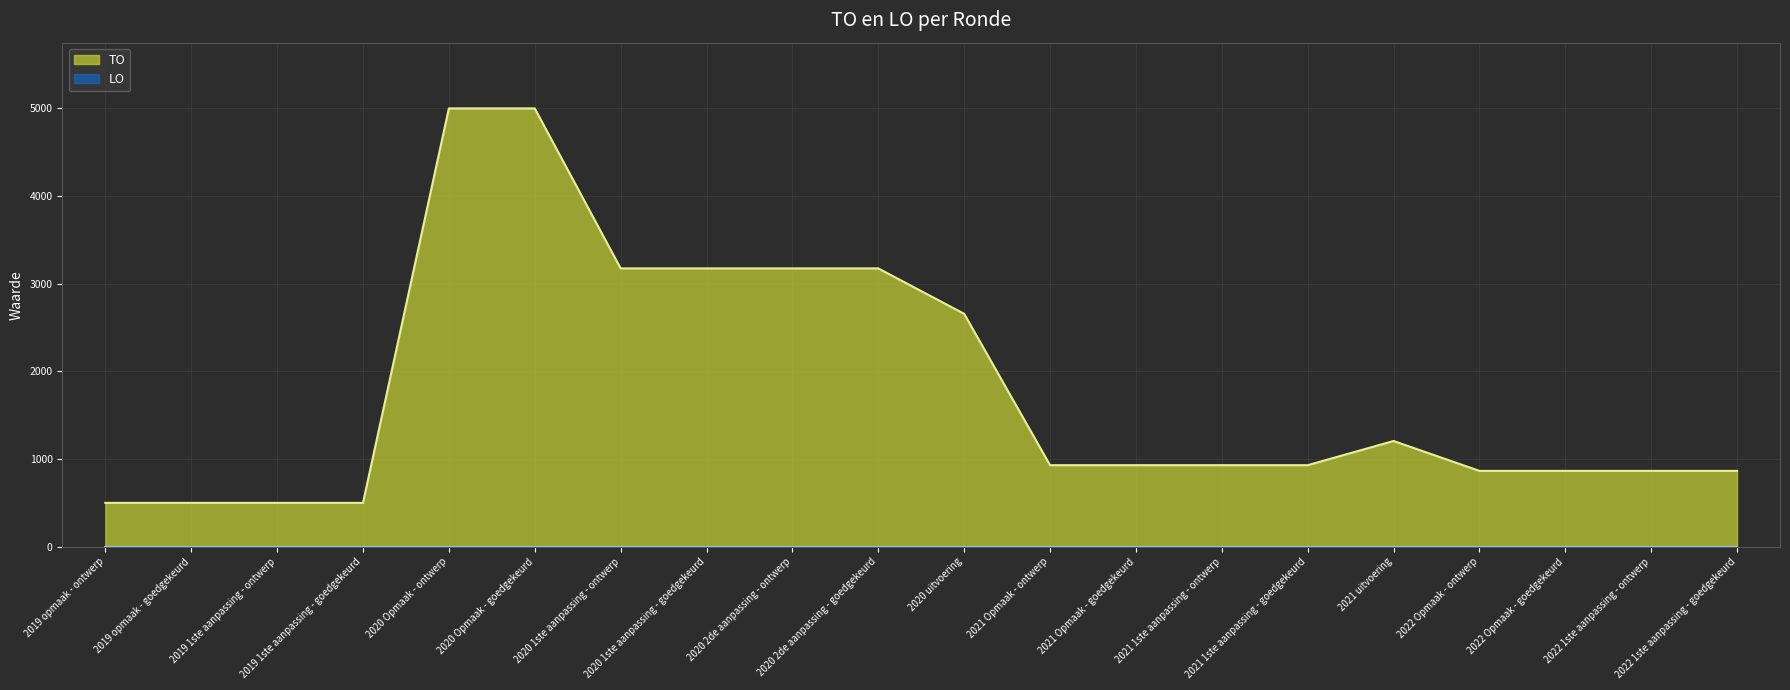

Which category has the lowest value across all series?

2019 opmaak - ontwerp